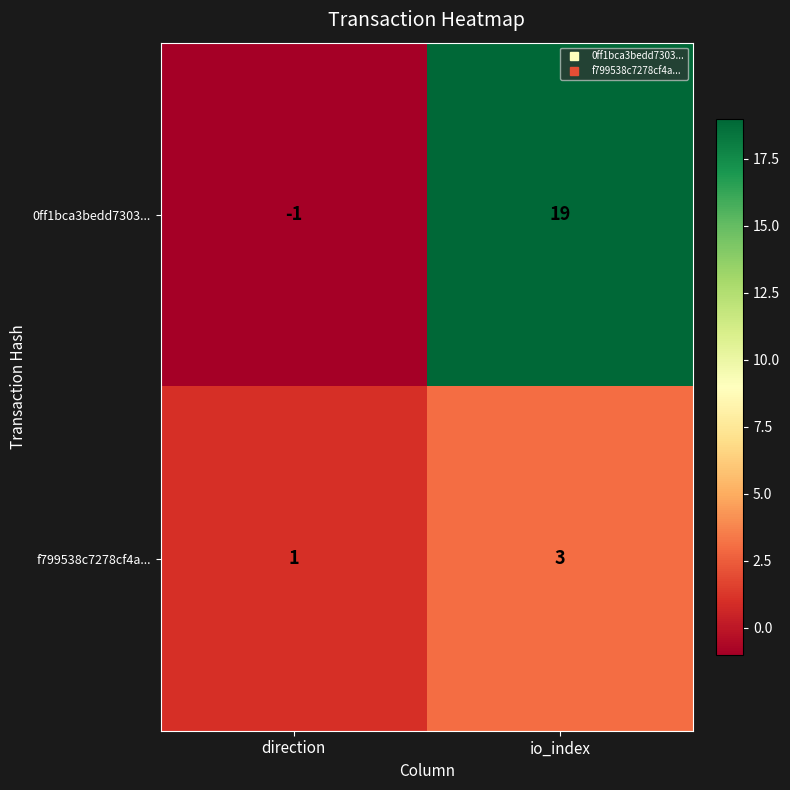

At io_index, list the series in order from largest to smallest.

0ff1bca3bedd7303..., f799538c7278cf4a...